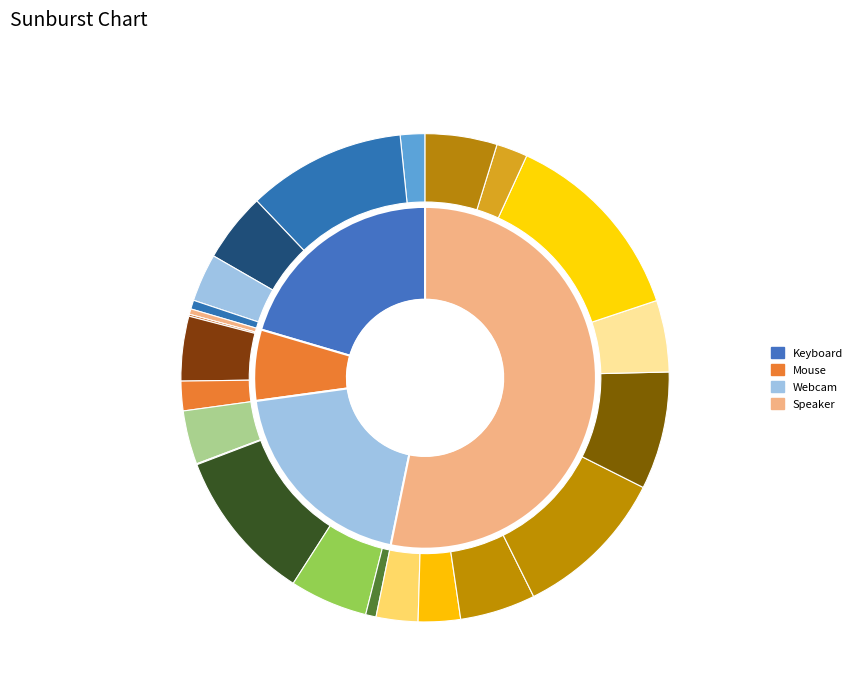

Which slice is the largest?

Speaker